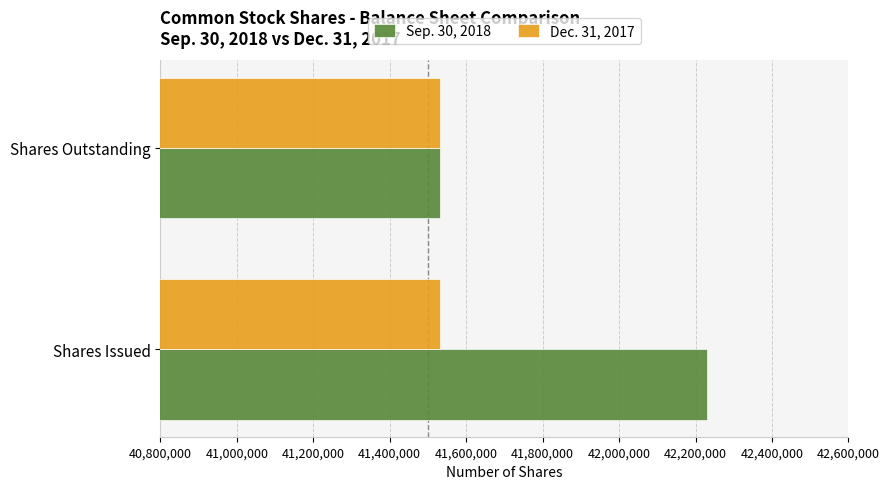

Count the number of categories in the chart.

2